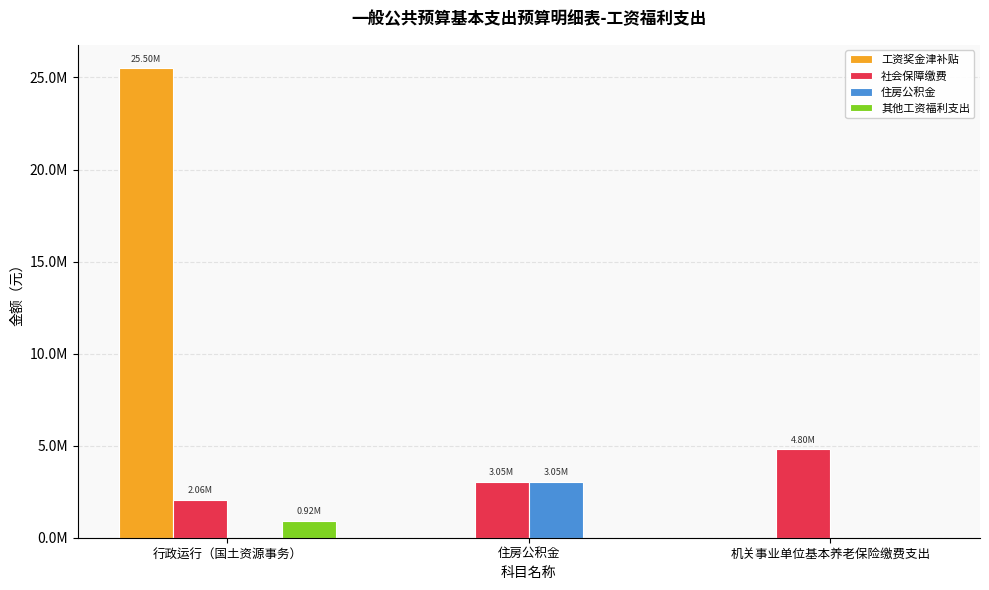

What is the highest value of the 其他工资福利支出 series?

919622.2